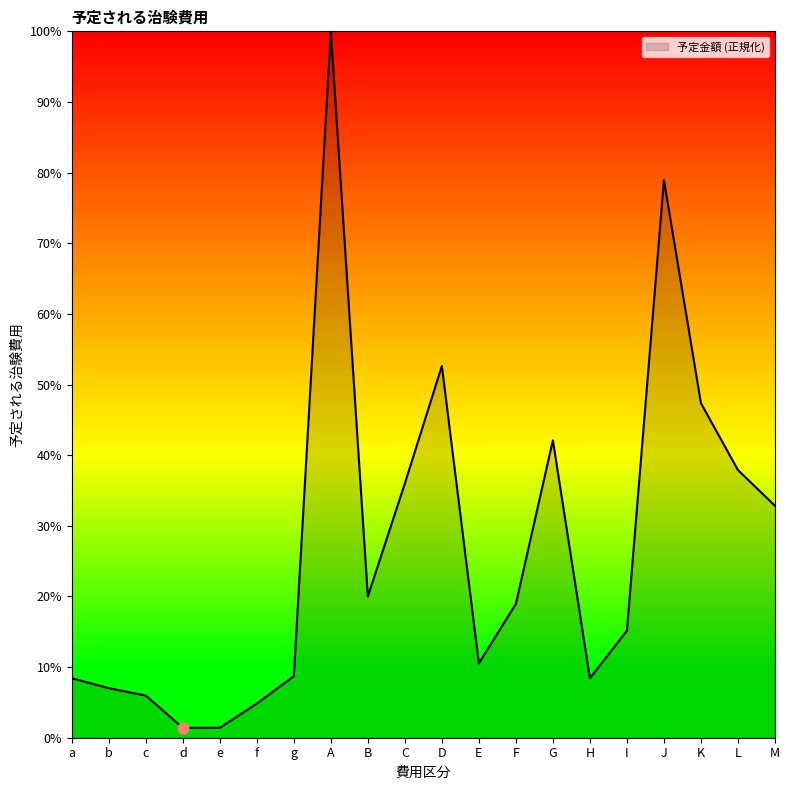

What is the change in value from b to I?

+8.1